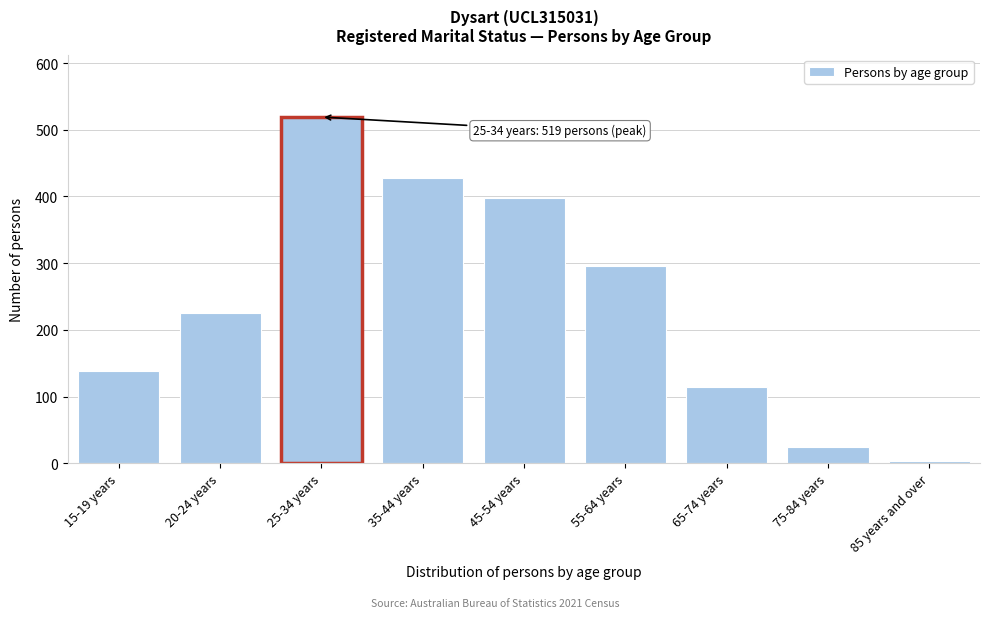

Reading left to right, list all the values displayed in this chart.

15-19 years=138	20-24 years=225	25-34 years=519	35-44 years=428	45-54 years=397	55-64 years=295	65-74 years=114	75-84 years=25	85 years and over=3